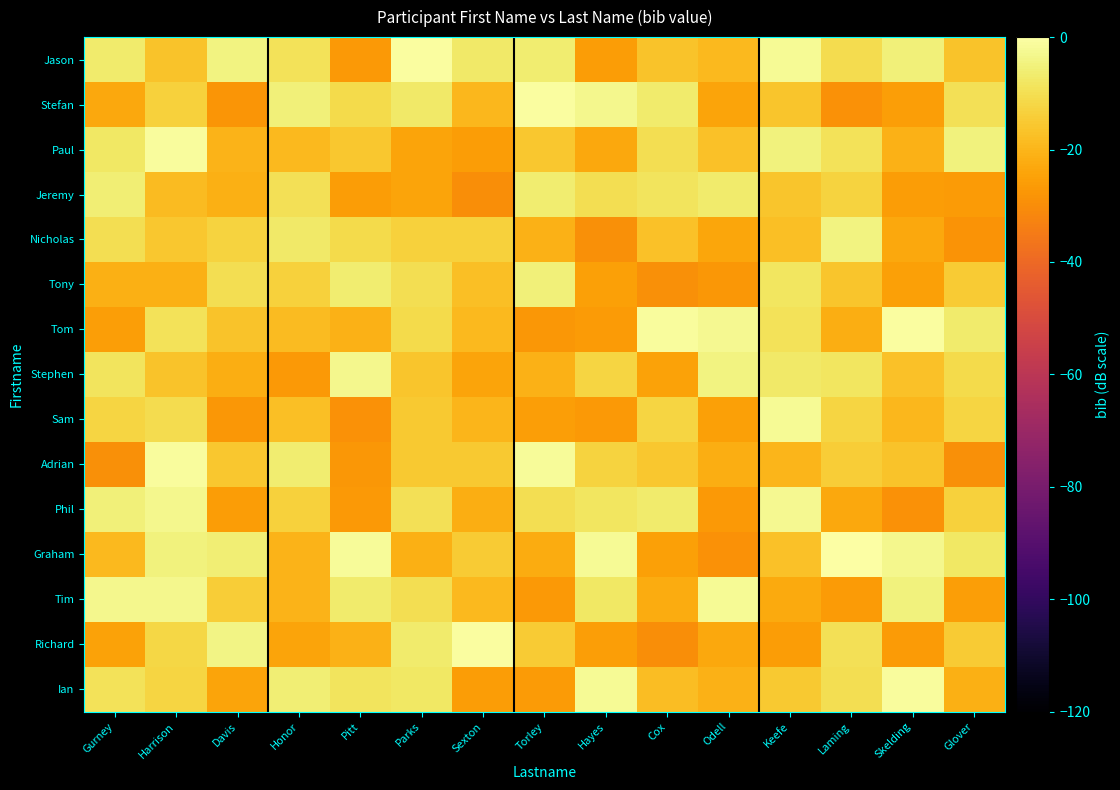

Which has a higher value, Davis or Keefe?

Keefe